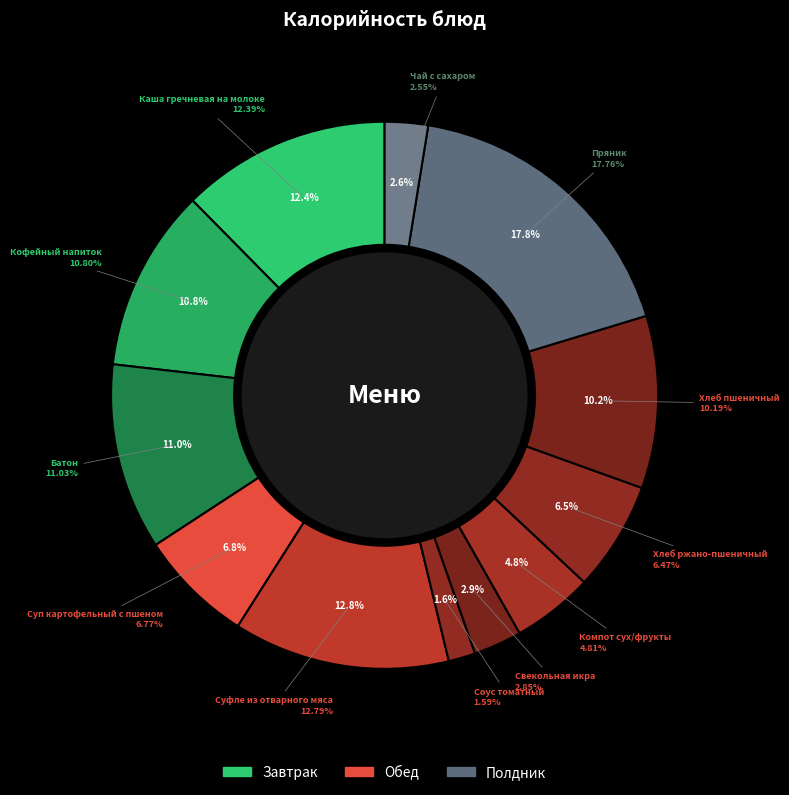

To the nearest percent, what is the combined percentage of Суп картофельный с пшеном and Свекольная икра?

10%